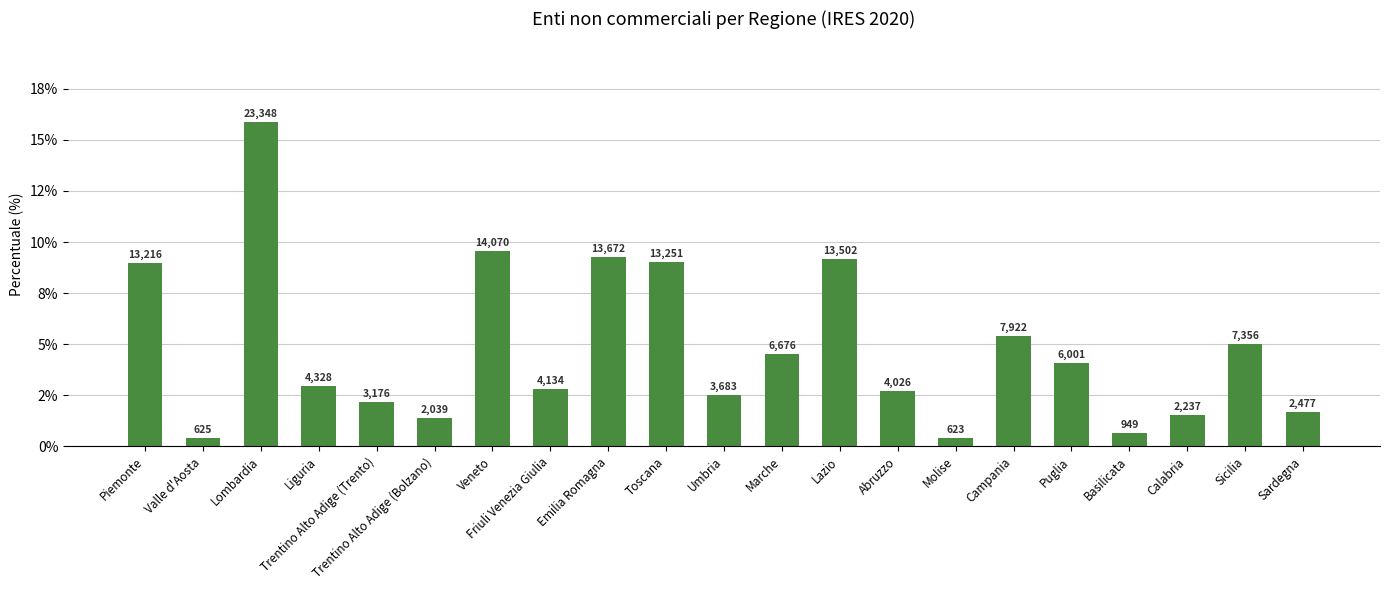

Rank the categories by value from highest to lowest.

Lombardia, Veneto, Emilia Romagna, Lazio, Toscana, Piemonte, Campania, Sicilia, Marche, Puglia, Liguria, Friuli Venezia Giulia, Abruzzo, Umbria, Trentino Alto Adige (Trento), Sardegna, Calabria, Trentino Alto Adige (Bolzano), Basilicata, Valle d'Aosta, Molise